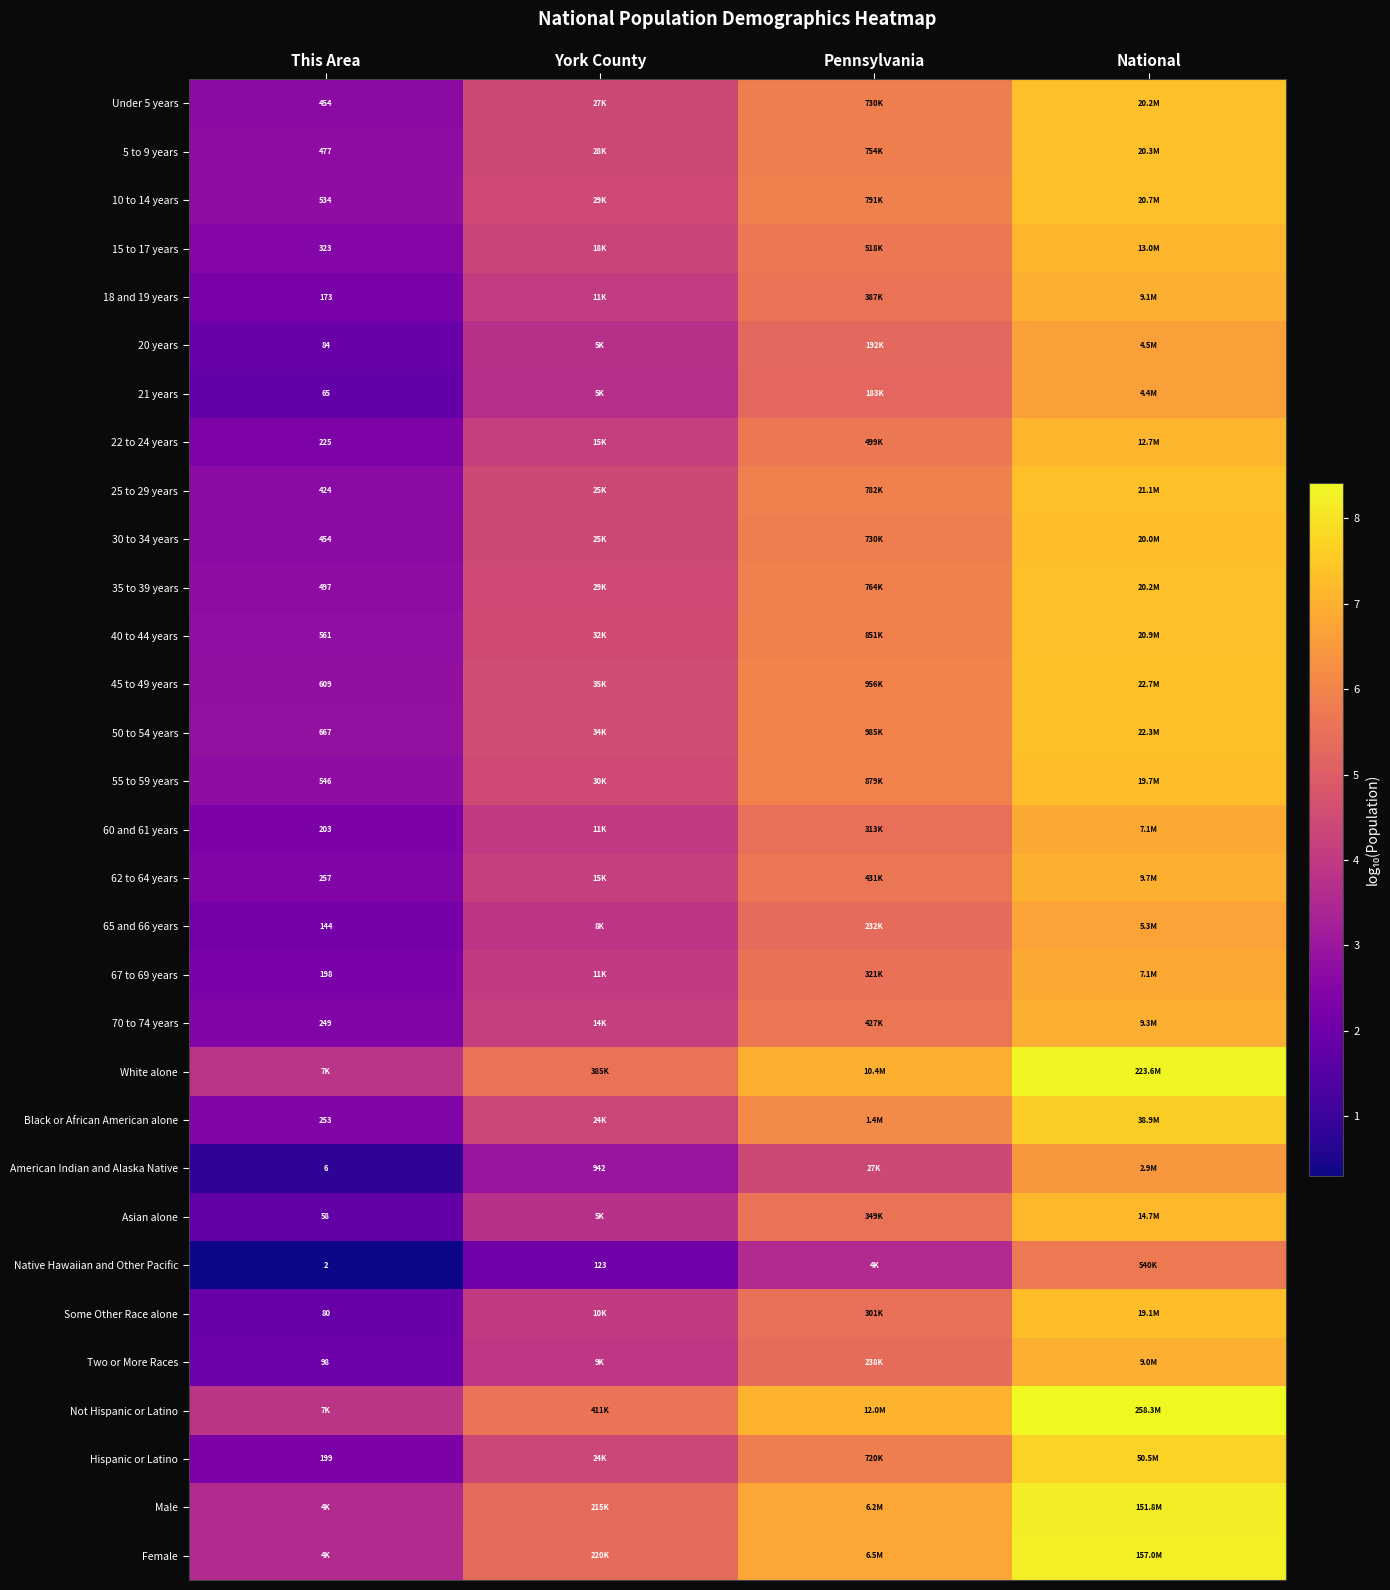

Rank the series by their maximum value, from highest to lowest.

Not Hispanic or Latino, White alone, Female, Male, Hispanic or Latino, Black or African American alone, 45 to 49 years, 50 to 54 years, 25 to 29 years, 40 to 44 years, 10 to 14 years, 5 to 9 years, Under 5 years, 35 to 39 years, 30 to 34 years, 55 to 59 years, Some Other Race alone, Asian alone, 15 to 17 years, 22 to 24 years, 62 to 64 years, 70 to 74 years, 18 and 19 years, Two or More Races, 67 to 69 years, 60 and 61 years, 65 and 66 years, 20 years, 21 years, American Indian and Alaska Native, Native Hawaiian and Other Pacific